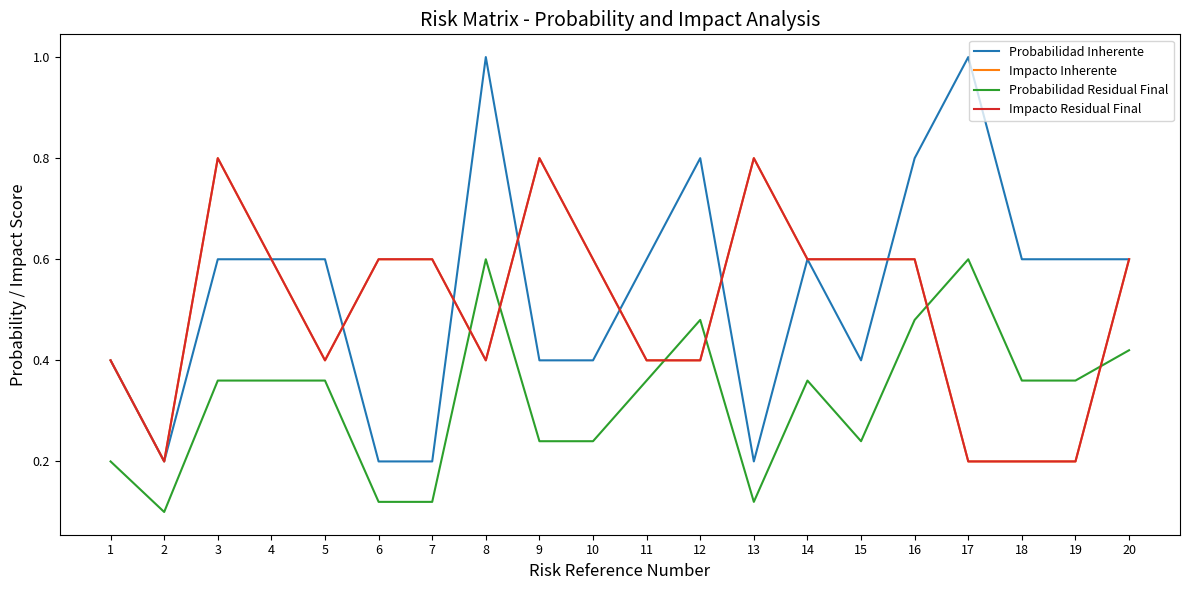

Where do Impacto Inherente and Probabilidad Inherente first cross each other?

5 and 6